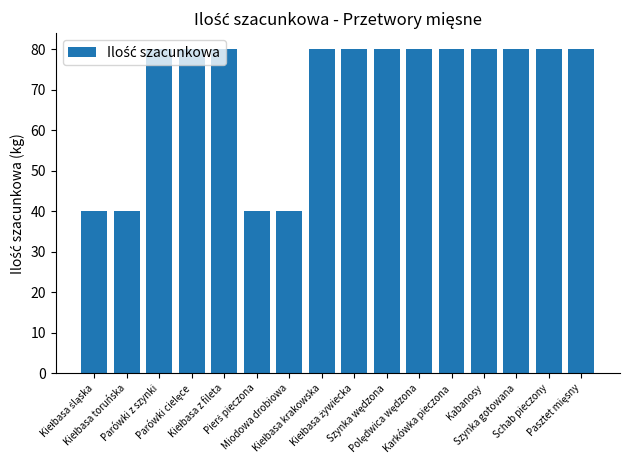

What is the label of the 7th bar from the left?

Miodowa drobiowa